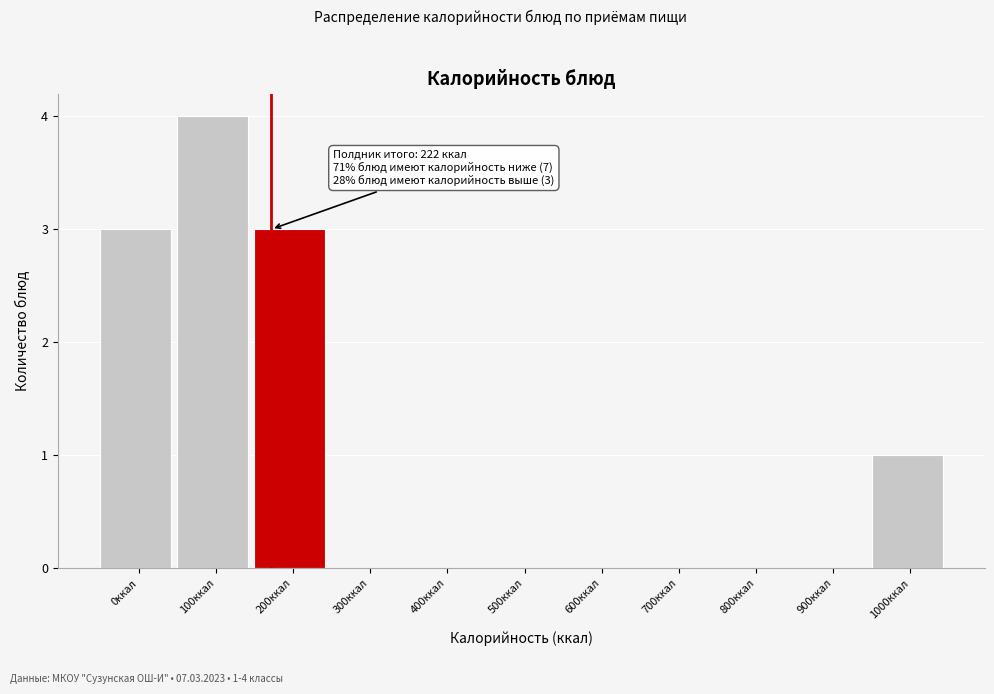

Reading left to right, extract all data points from this chart.

0ккал=3	100ккал=4	200ккал=3	300ккал=0	400ккал=0	500ккал=0	600ккал=0	700ккал=0	800ккал=0	900ккал=0	1000ккал=1